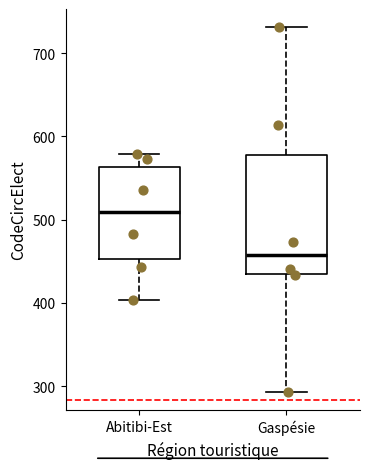

Where does the lower whisker of the box for Gaspésie end on the y-axis? The values are not printed on the chart, so give them approximately, as read against the axis.

290